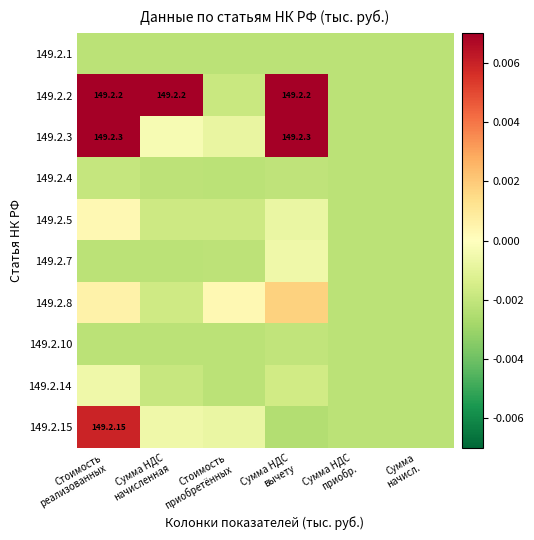

Rank the series at Стоимость реализованных from lowest to highest value.

149.2.1, 149.2.10, 149.2.7, 149.2.4, 149.2.14, 149.2.5, 149.2.8, 149.2.15, 149.2.2, 149.2.3